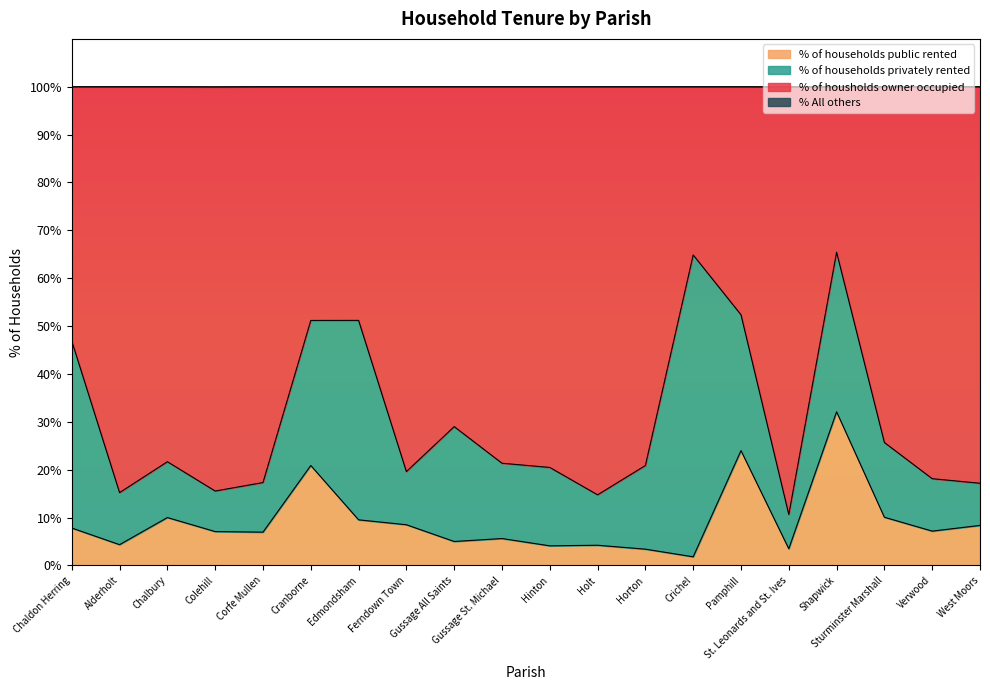

At which label is % of households public rented closest to 16?

Cranborne